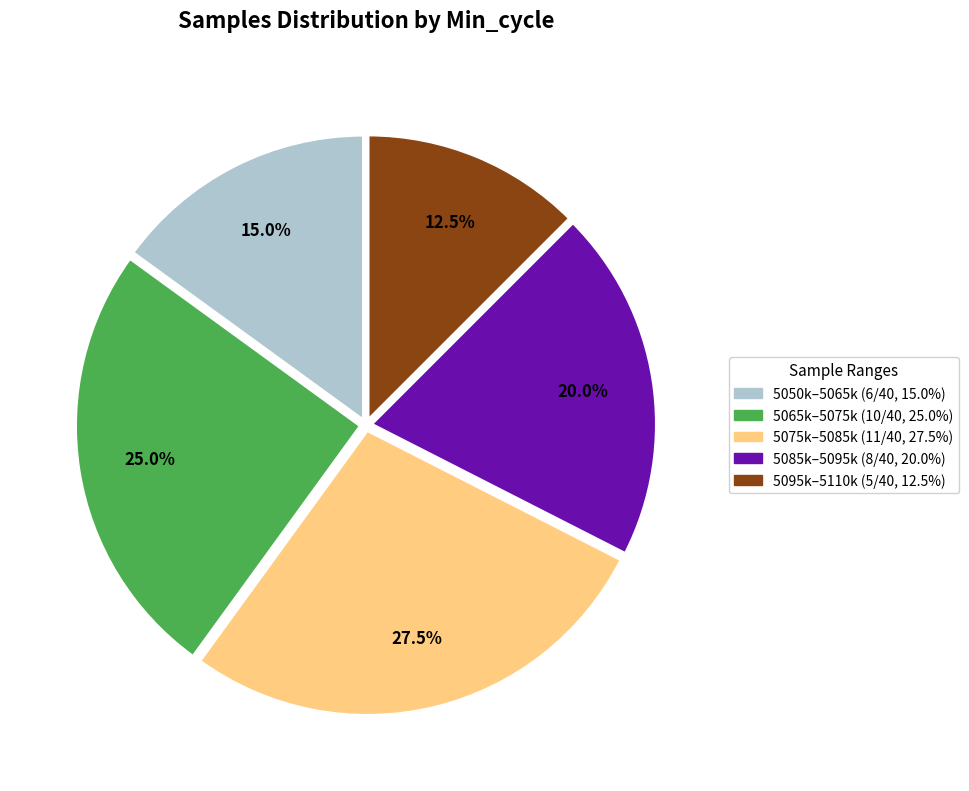

Is there any slice that represents more than half of the pie?

No